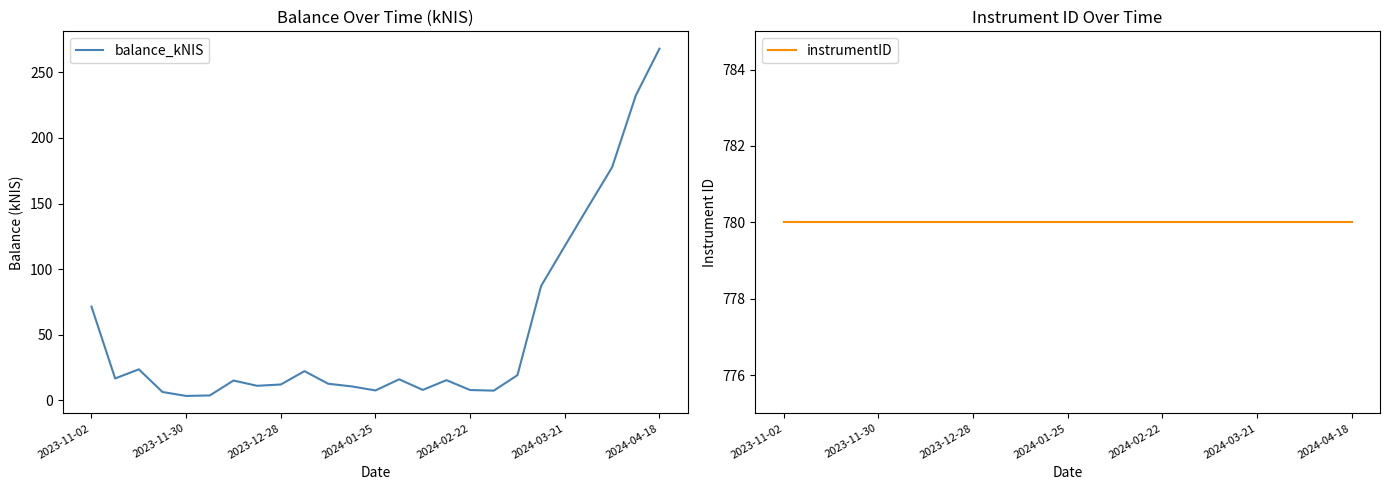

Count the number of categories in the chart.

25